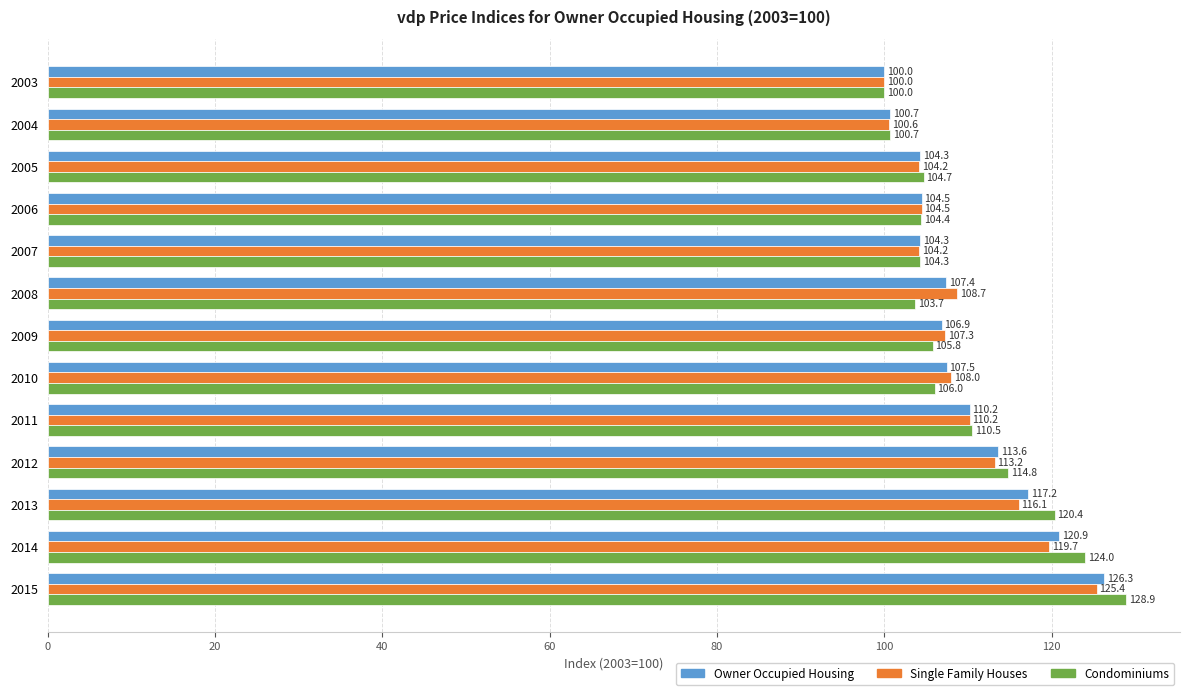

How many data points does each series have?

13